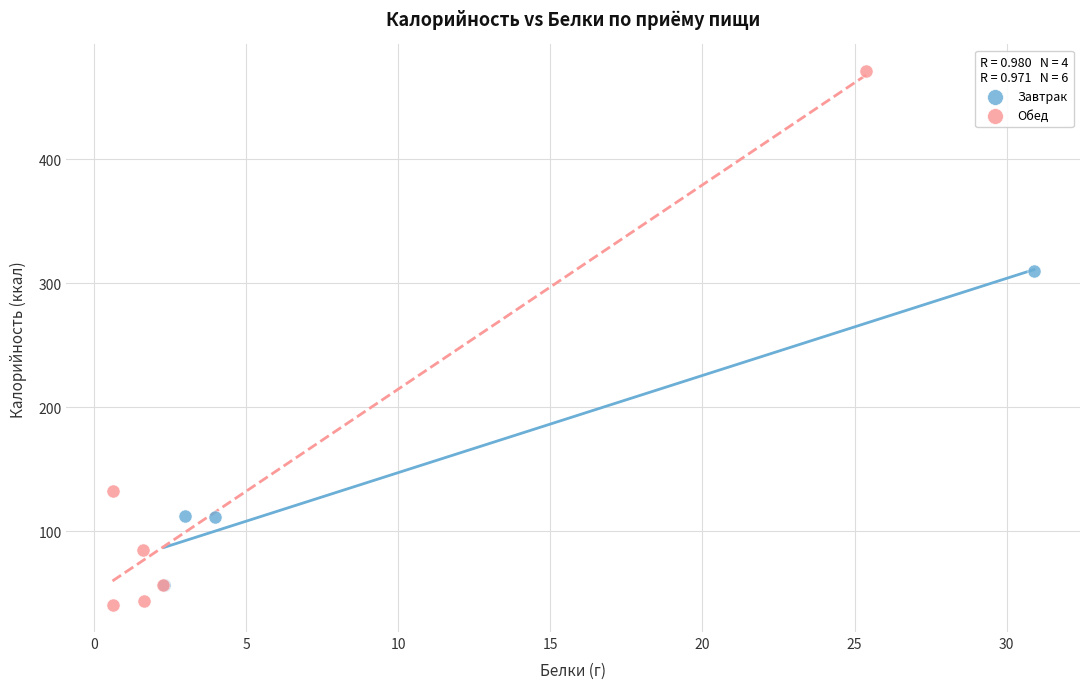

Which series reaches the maximum Y coordinate?

Обед